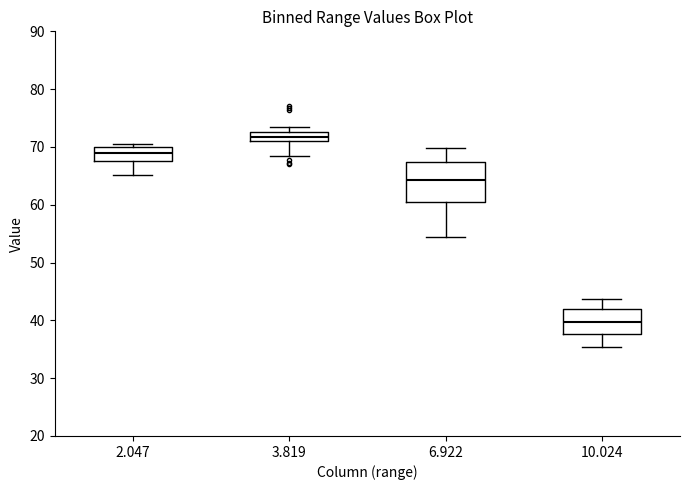

Which box is the tallest, from its lower edge to its upper edge?

6.922